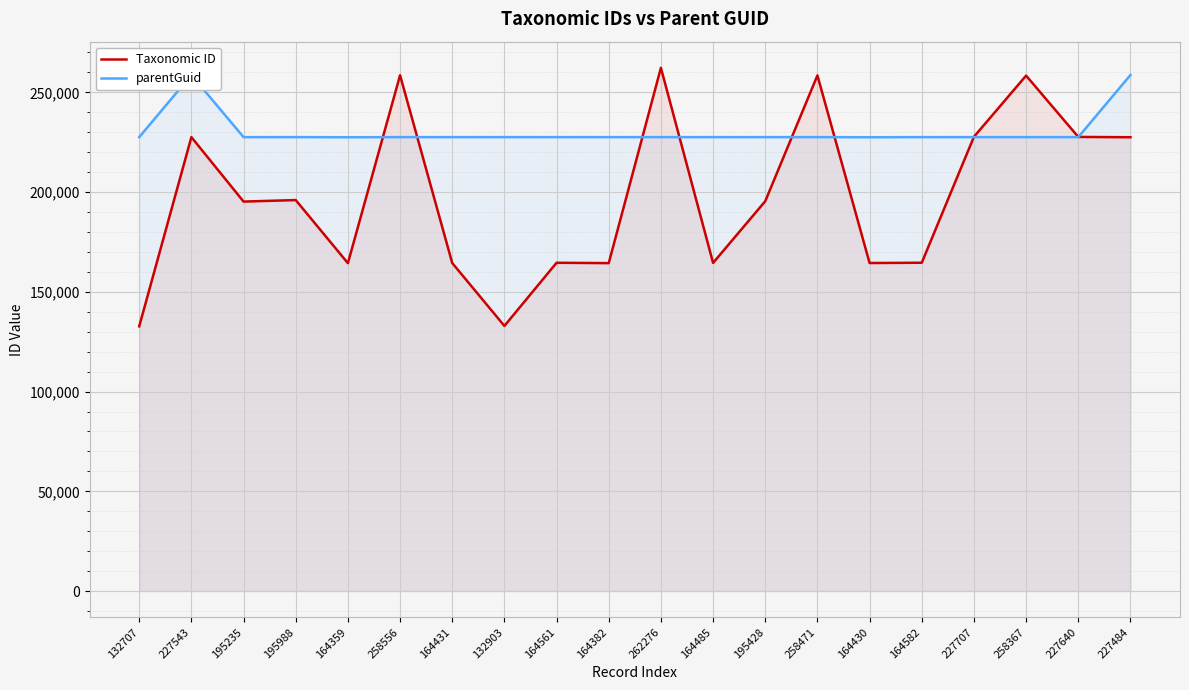

Read the Taxonomic ID value at 195235, to the nearest 10.

195240